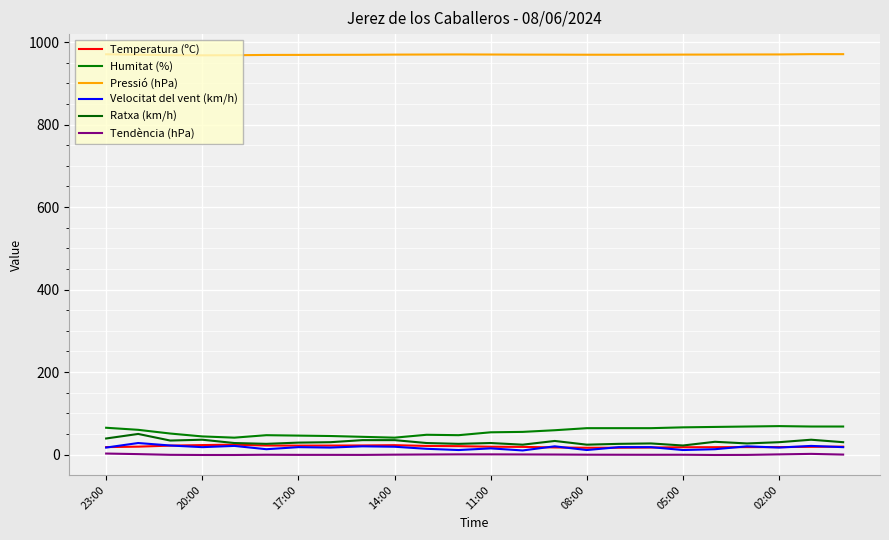

At which label does Pressió (hPa) reach its minimum?

20:00